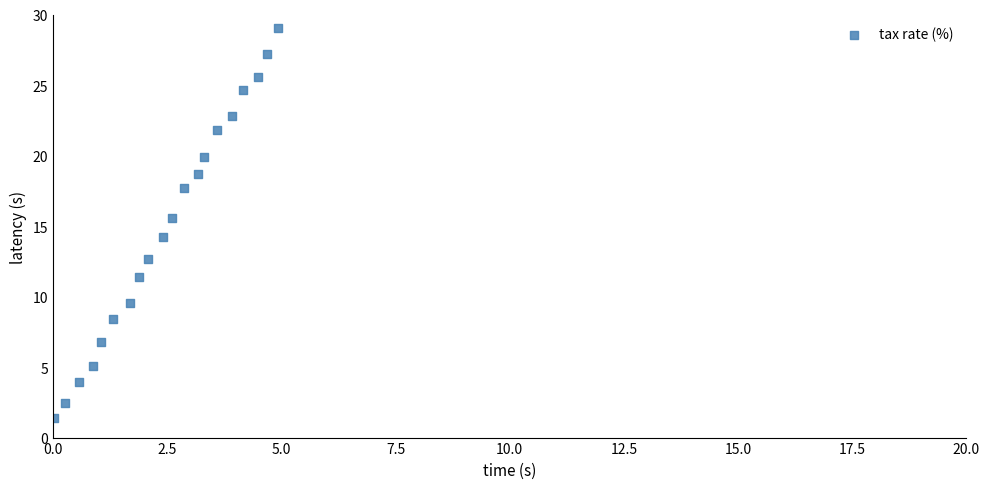

What is the range of X values (max minus min)?

4.9